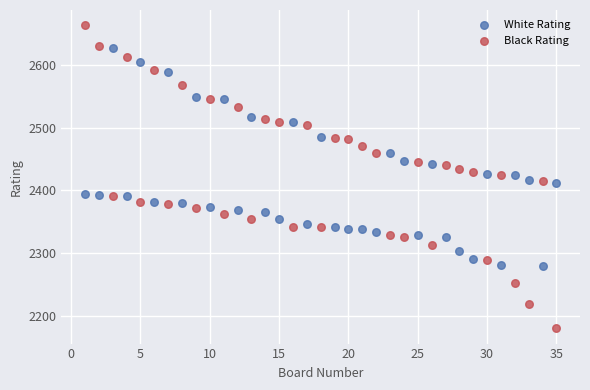

Which series contains the highest Y value?

Black Rating